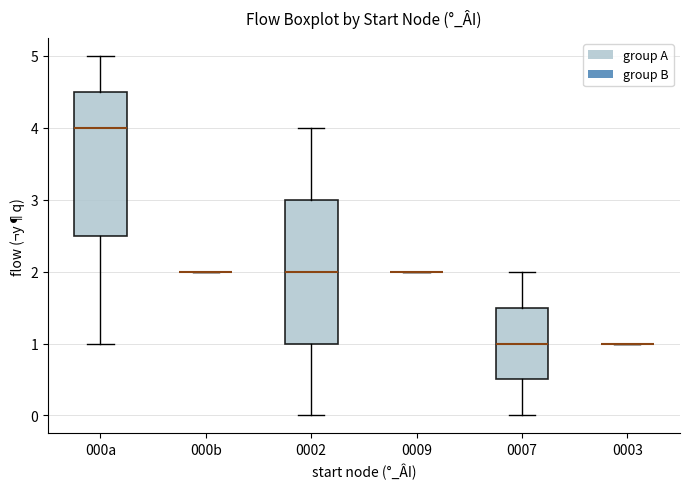

Where does the upper whisker of the box for 0002 end on the y-axis? The values are not printed on the chart, so give them approximately, as read against the axis.

4.0